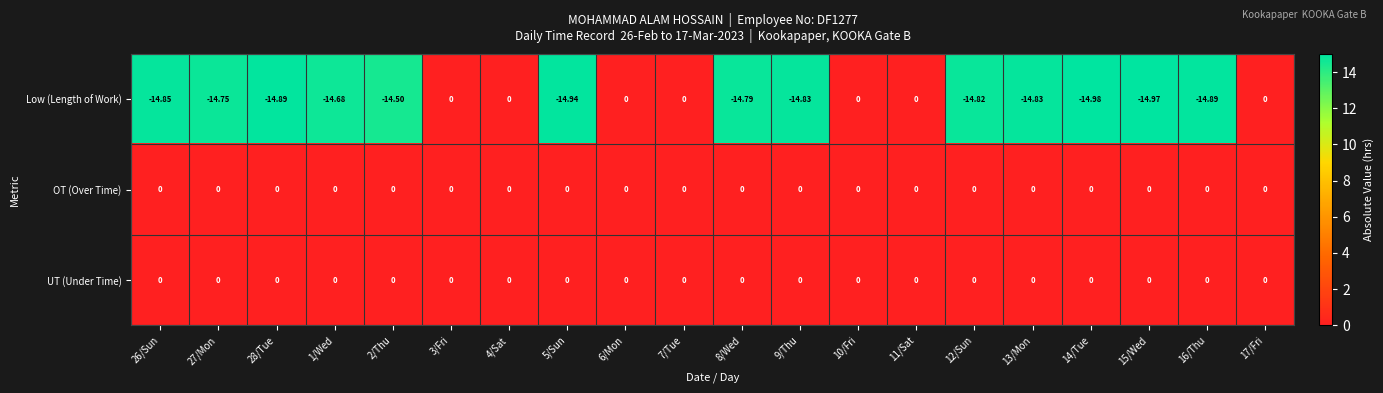

Between 16/Thu and 17/Fri, which series saw the biggest shift?

Low (Length of Work)